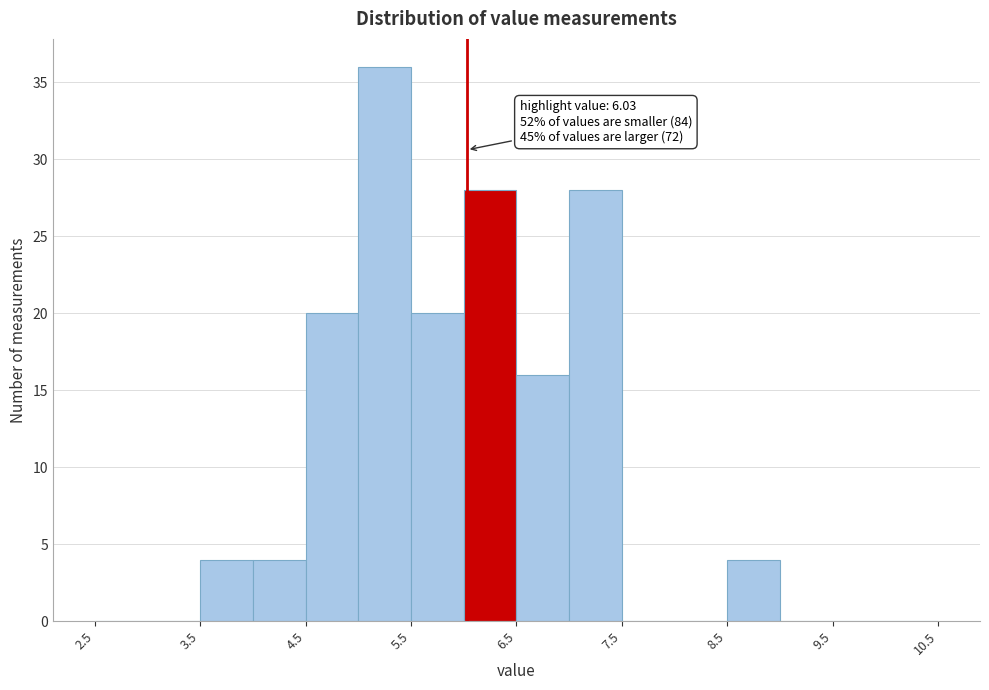

Over which range of the x-axis is the bar tallest?

5.0 to 5.5